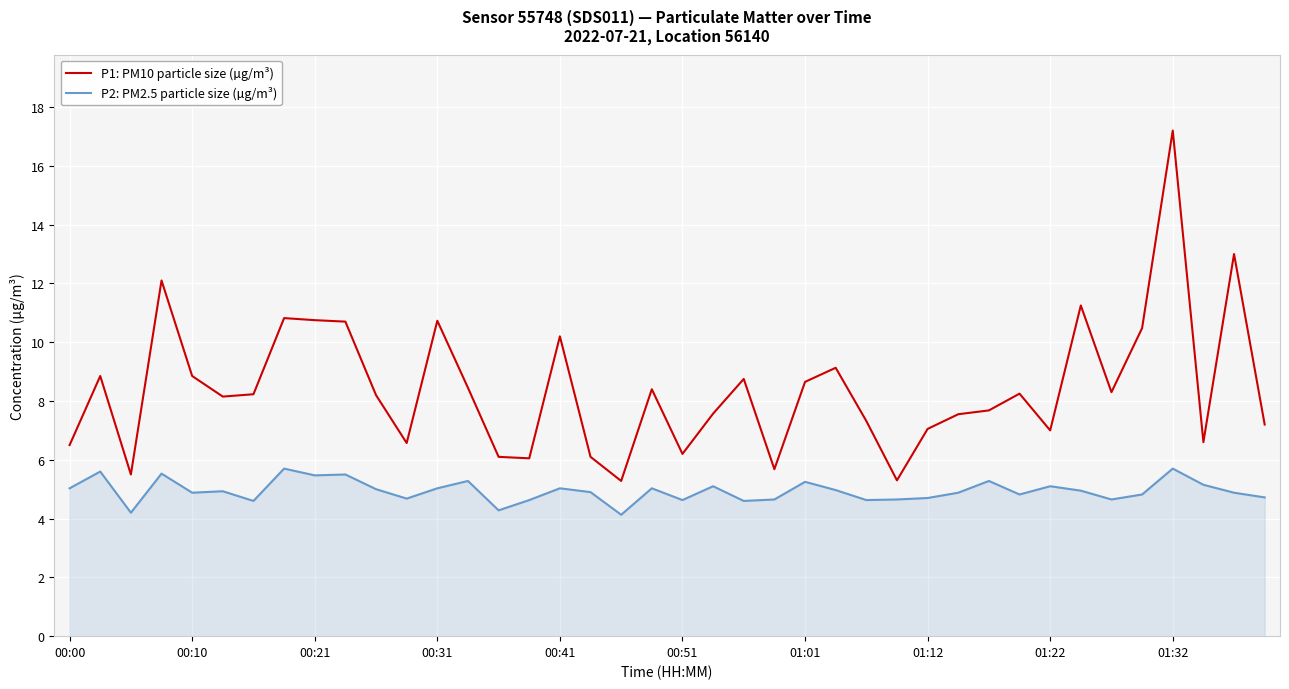

List the series in order of their peak value, lowest first.

P2: PM2.5 particle size (µg/m³), P1: PM10 particle size (µg/m³)